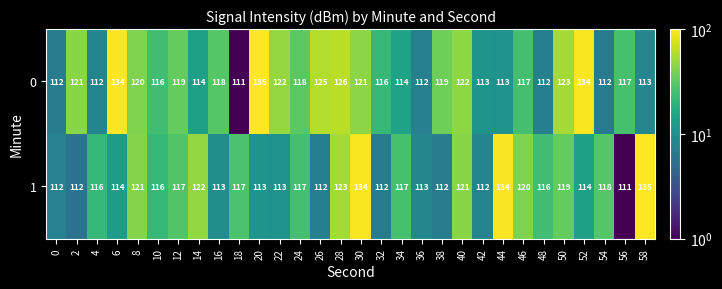

Which category has the lowest value in the 0 series?

18